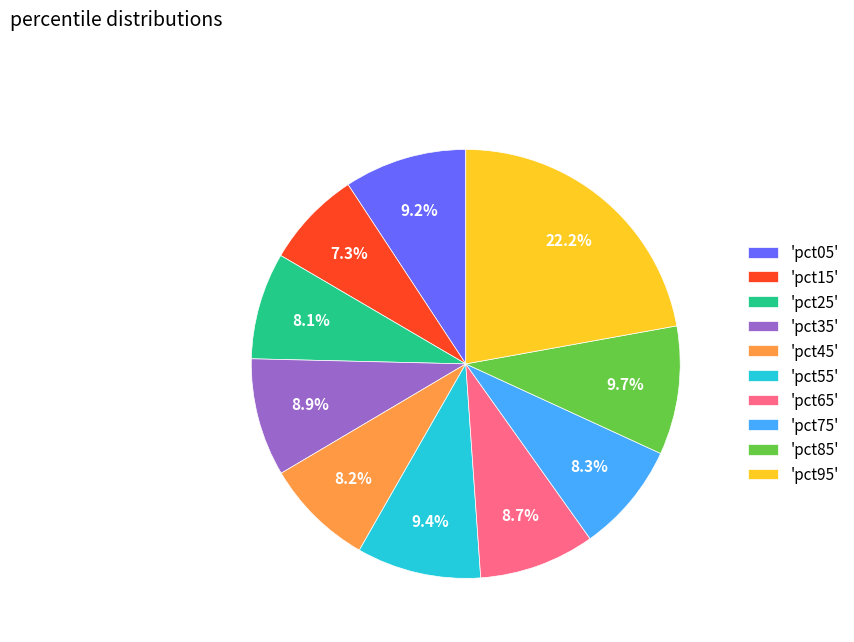

Is there any slice that represents more than half of the pie?

No